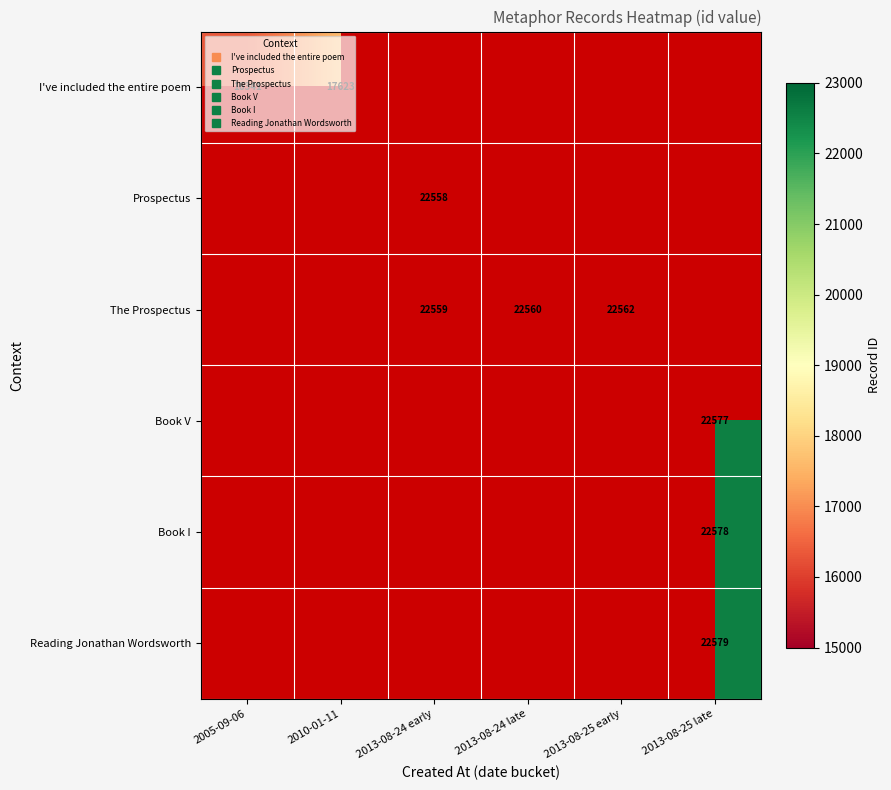

Which series has the largest range (max minus min)?

I've included the entire poem